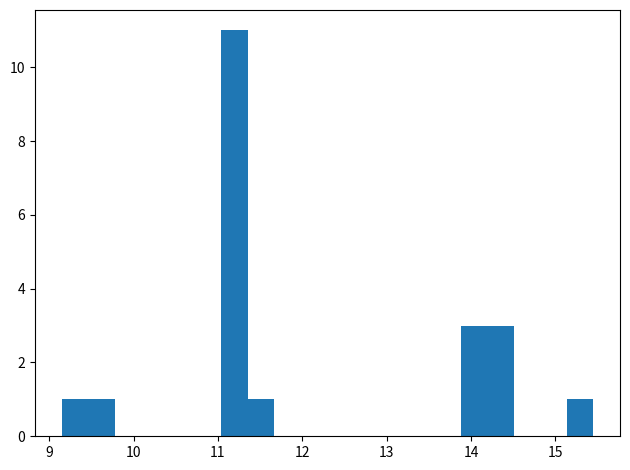

Around what value on the x-axis is the tallest bar? Give the approximate position of its centre, as read against the axis.

11.2